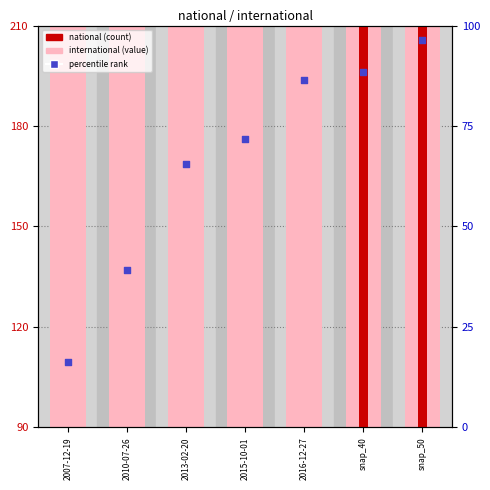

Which series reaches the minimum Y coordinate?

national